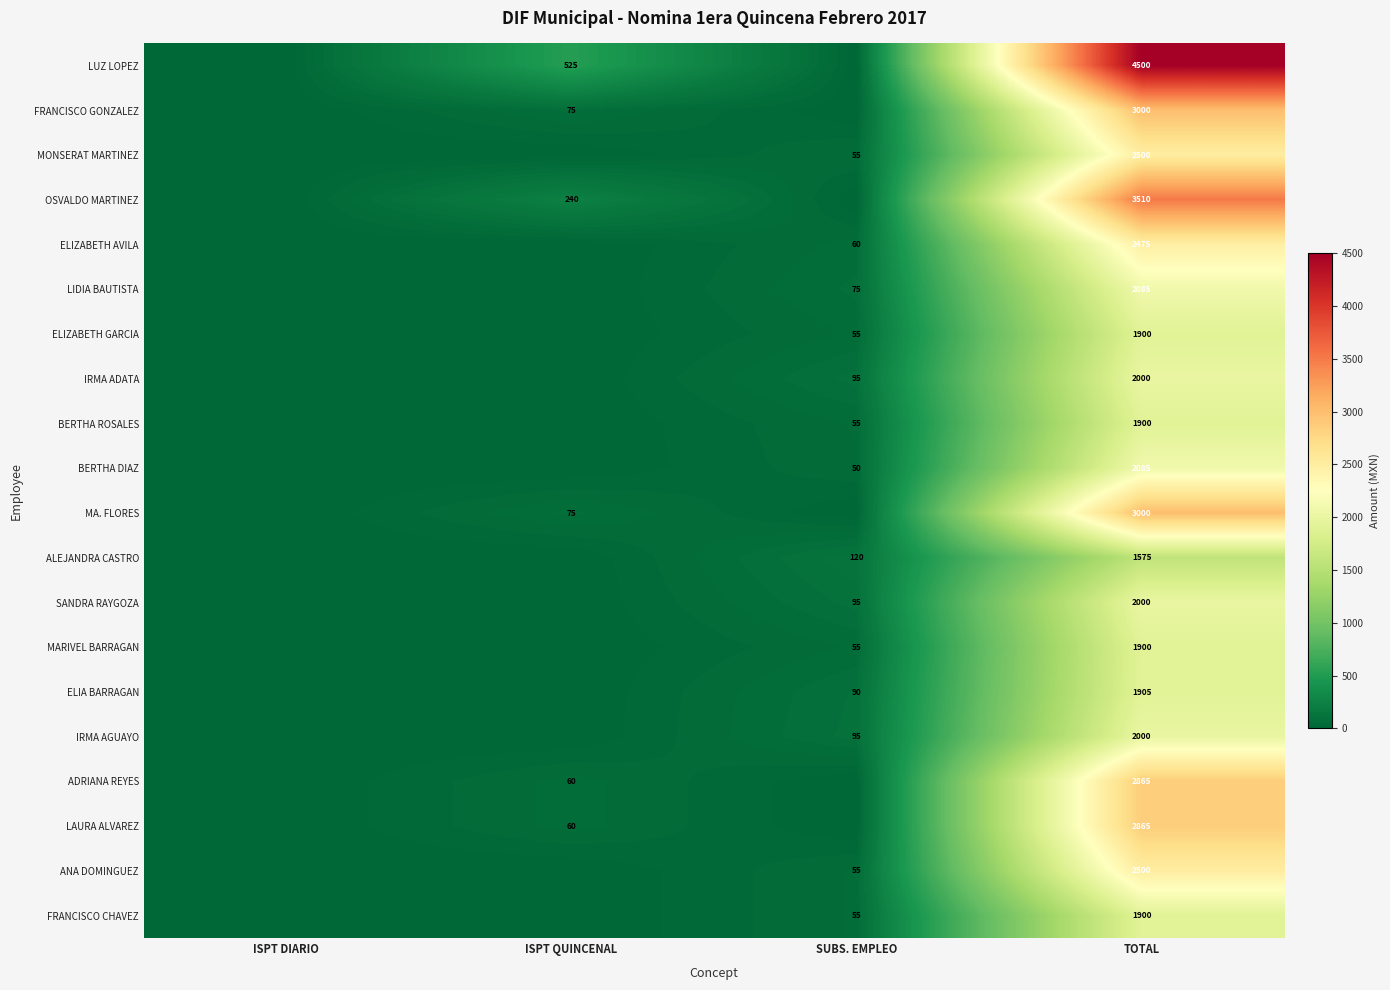

What is the spread (max minus min) of values at TOTAL?

2925